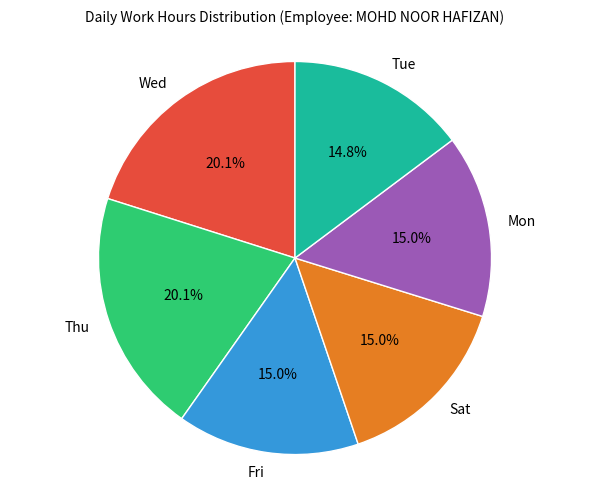

Does Thu account for over 50% of the chart?

No